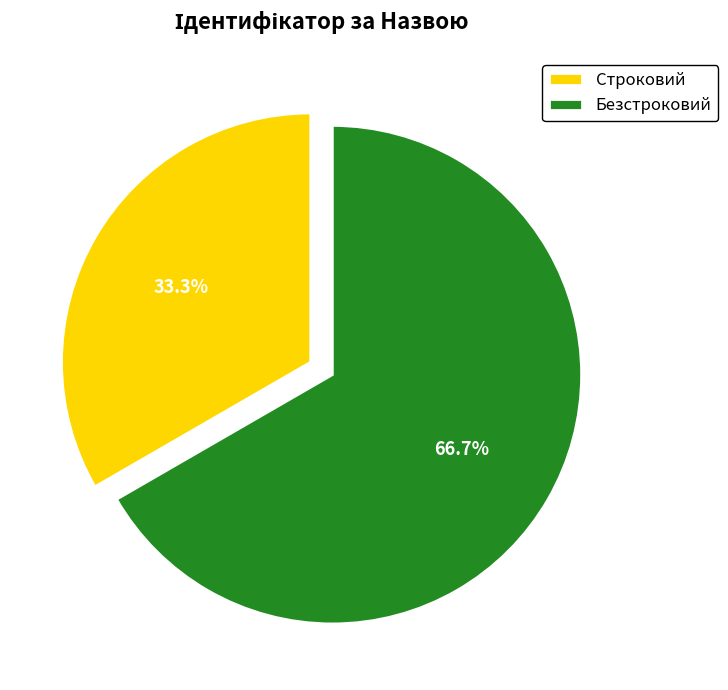

What is the largest slice in the pie chart?

Безстроковий